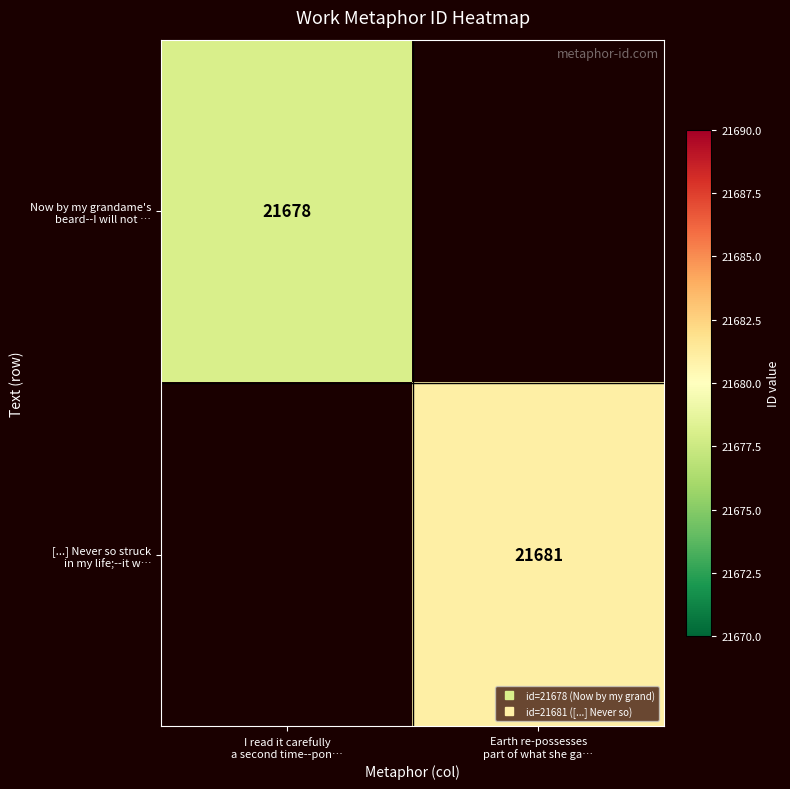

Which series has the widest spread of values?

Now by my grandame's beard--I will not …